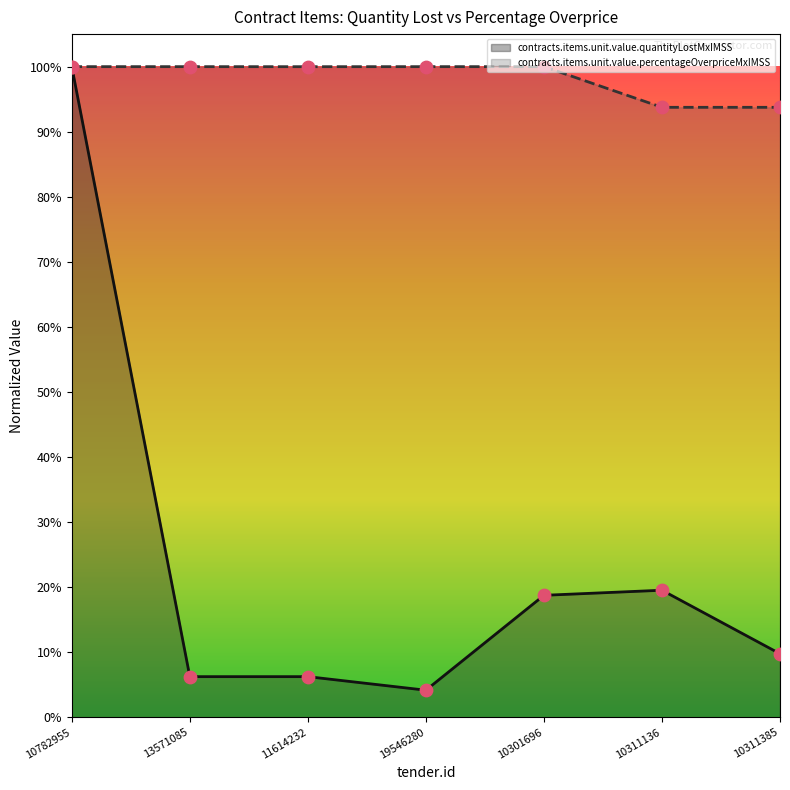

Is the value of contracts.items.unit.value.percentageOverpriceMxIMSS at 13571085 greater than the value of contracts.items.unit.value.quantityLostMxIMSS at 10301696?

Yes